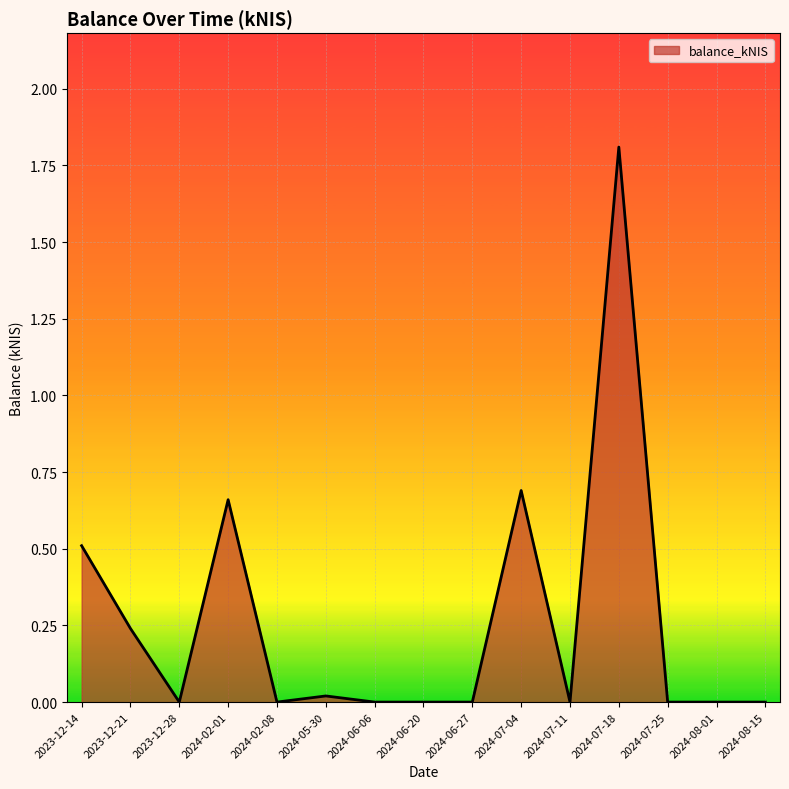

What is the difference between the maximum and minimum values?

1.8